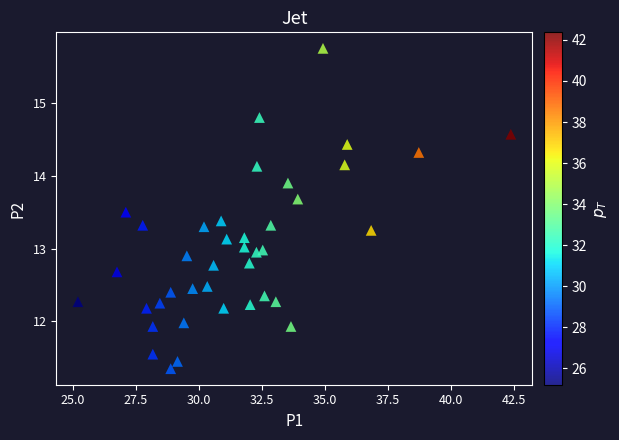

What is the range of Y values (max minus min)?

4.4